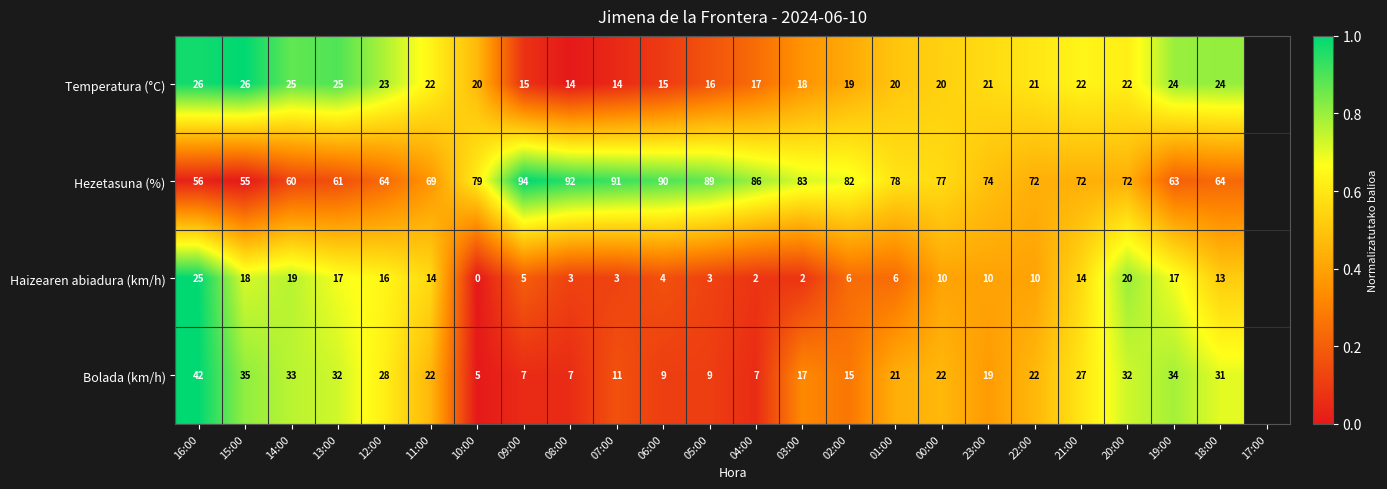

What is the total value across all series at 12:00?

131